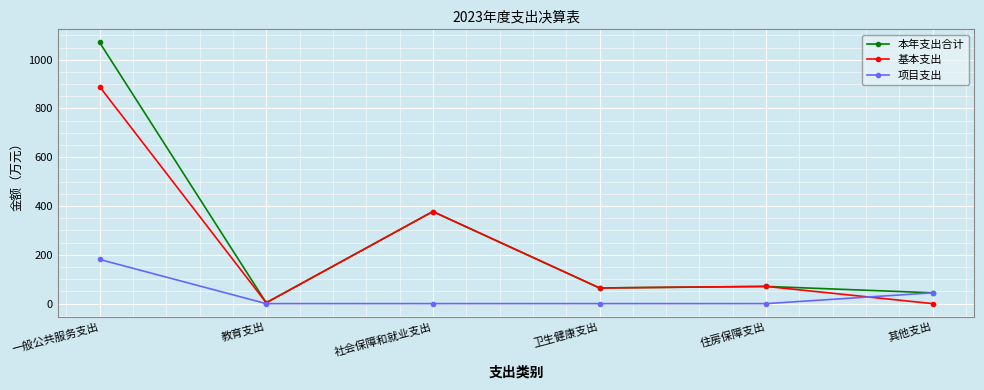

The value of 本年支出合计 at 社会保障和就业支出 is 587.9. True or false?

False